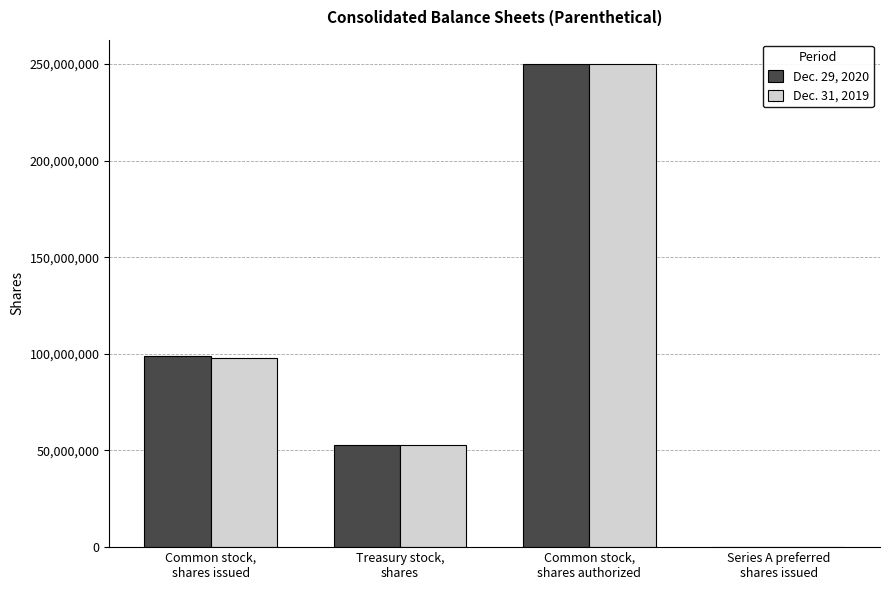

How many groups of bars are there?

4